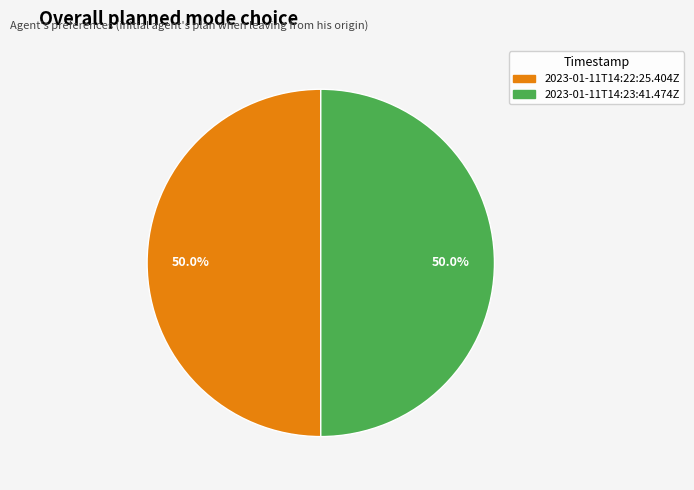

What is the ratio of the value at 2023-01-11T14:23:41.474Z to the value at 2023-01-11T14:22:25.404Z?

1.0